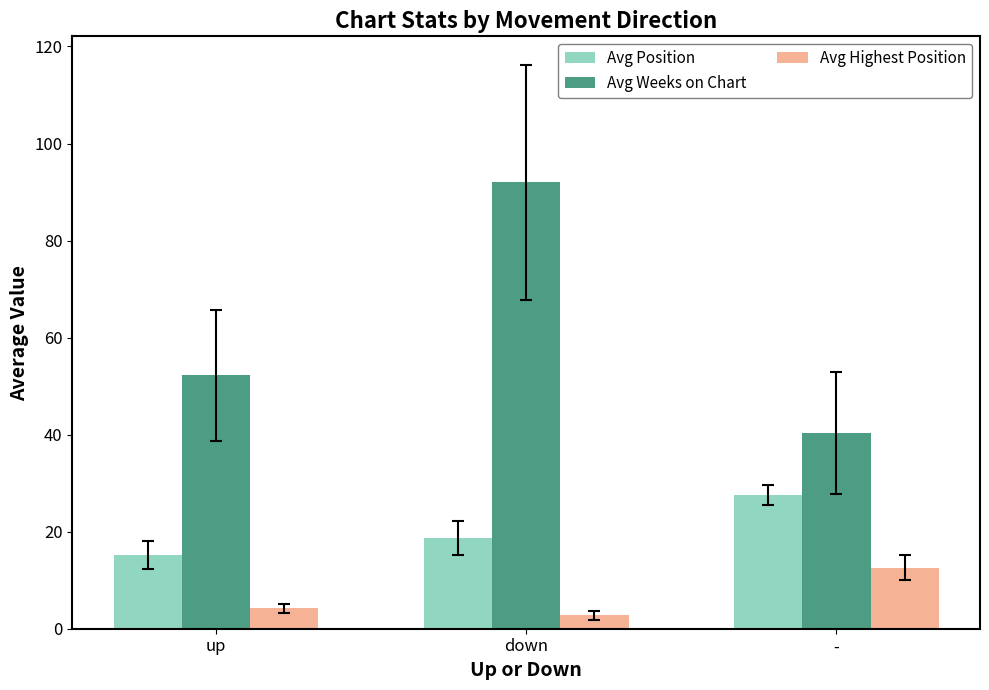

What is the value of the Avg Weeks on Chart bar at the 3rd from the left?

40.3